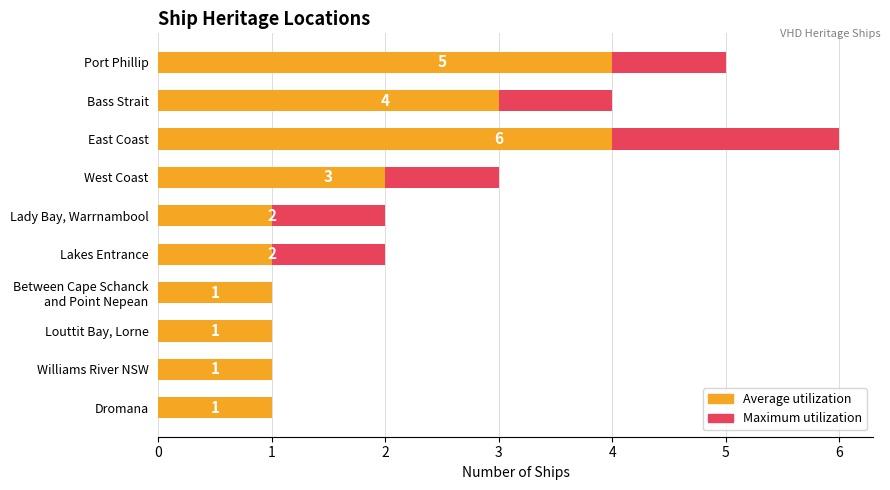

How many Average utilization values are between 1 and 3?

8